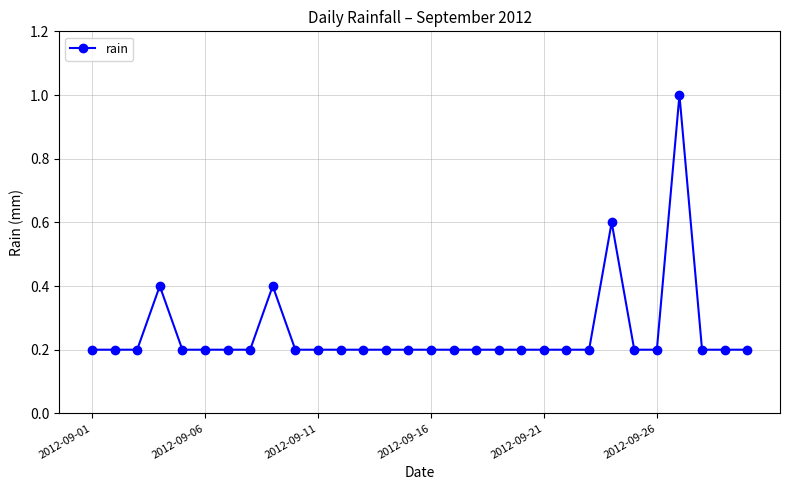

What is the greatest value displayed?

1.0